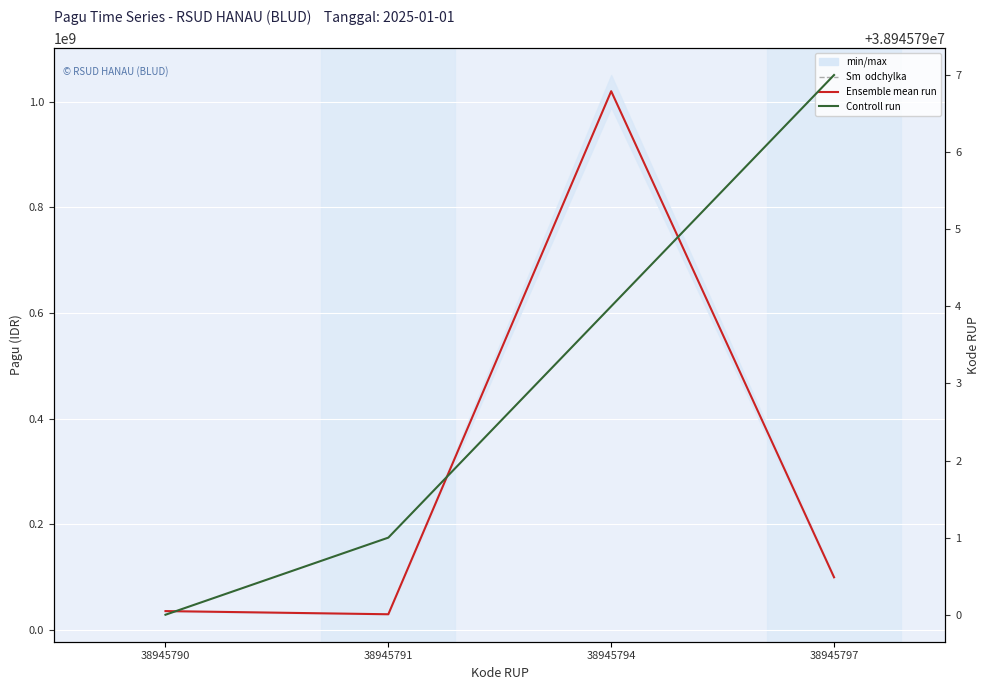

Reading right to left, extract all data points from this chart.

Ensemble mean run (Pagu): 38945797=100000000	38945794=1020000000	38945791=30000000	38945790=36000000
Controll run (Kode RUP): 38945797=38945797	38945794=38945794	38945791=38945791	38945790=38945790